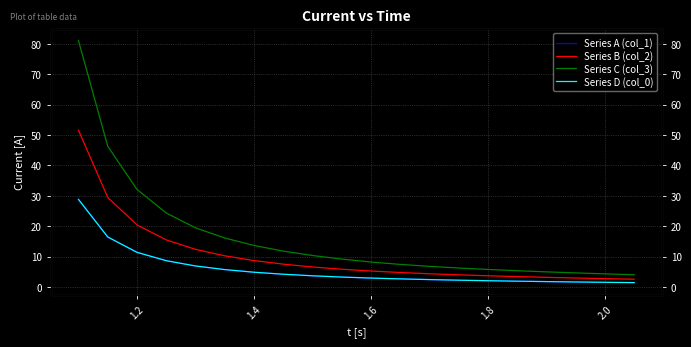

The Series D (col_0) series shows 2.4 at 16. True or false?

False